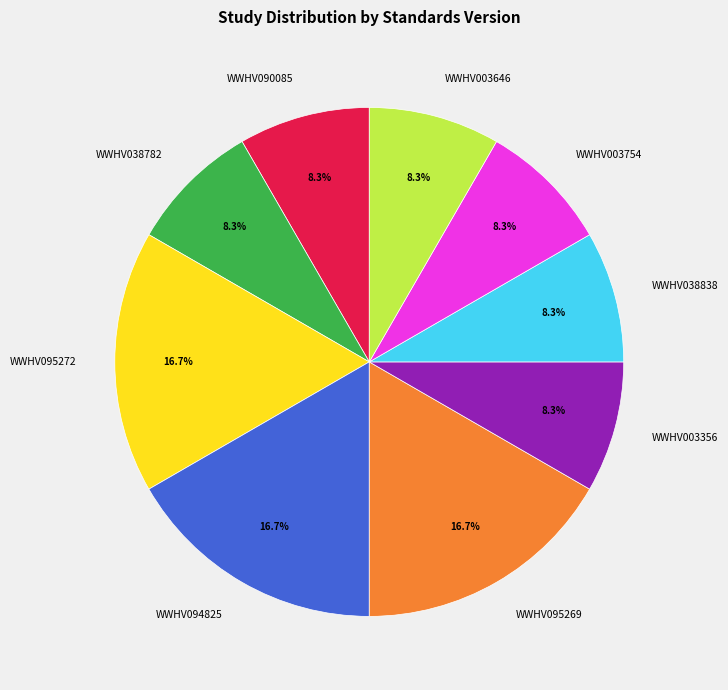

How many segments does this pie chart have?

9